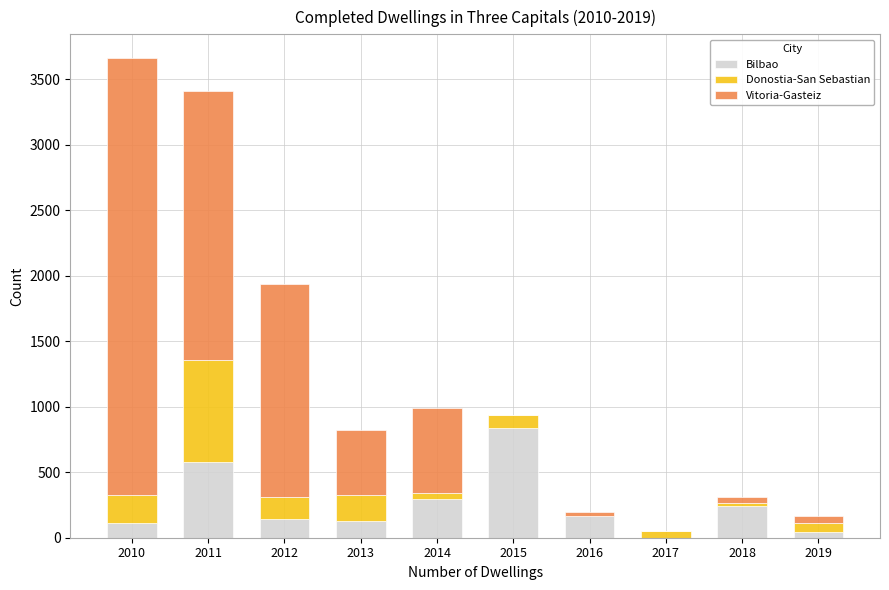

True or false: Bilbao has a value of 580 at 2011.

True